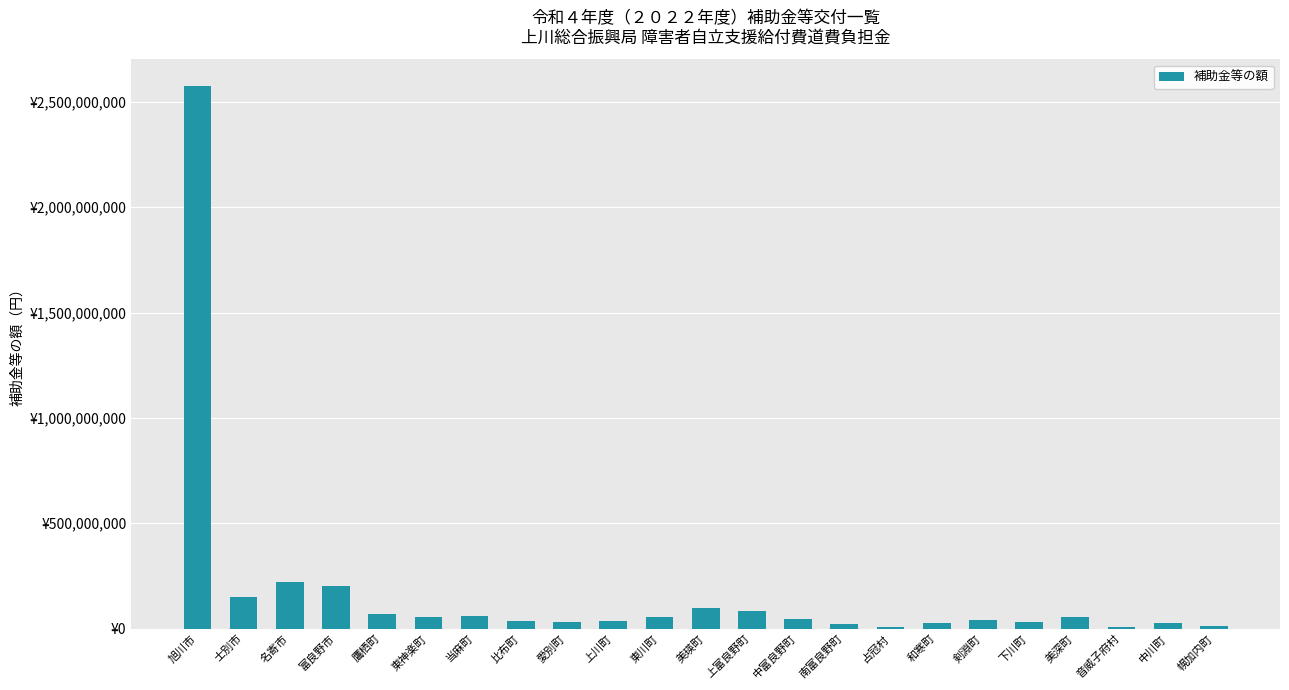

Is it true that the value at 和寒町 is 8694514?

False